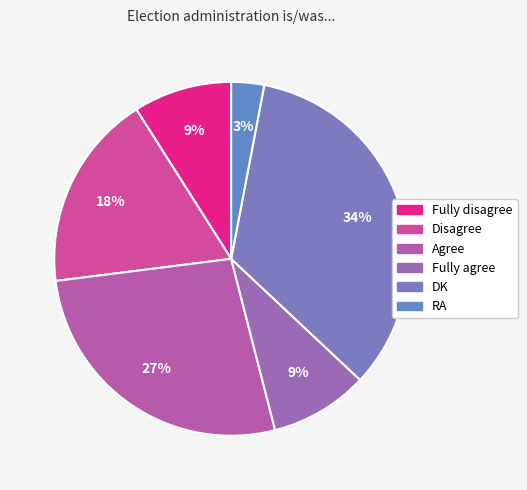

Is it true that Fully agree is 1% of the pie?

False